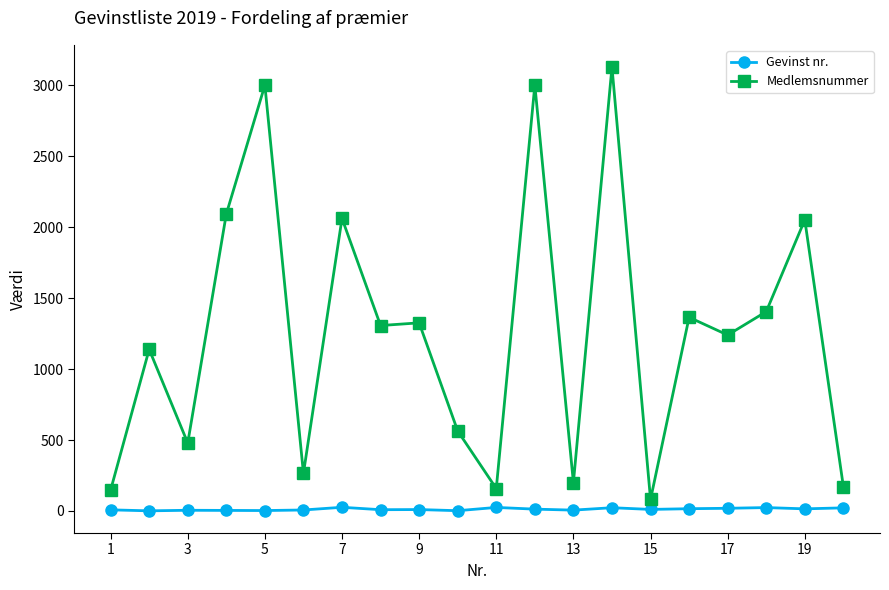

What is the greatest value displayed?

3129